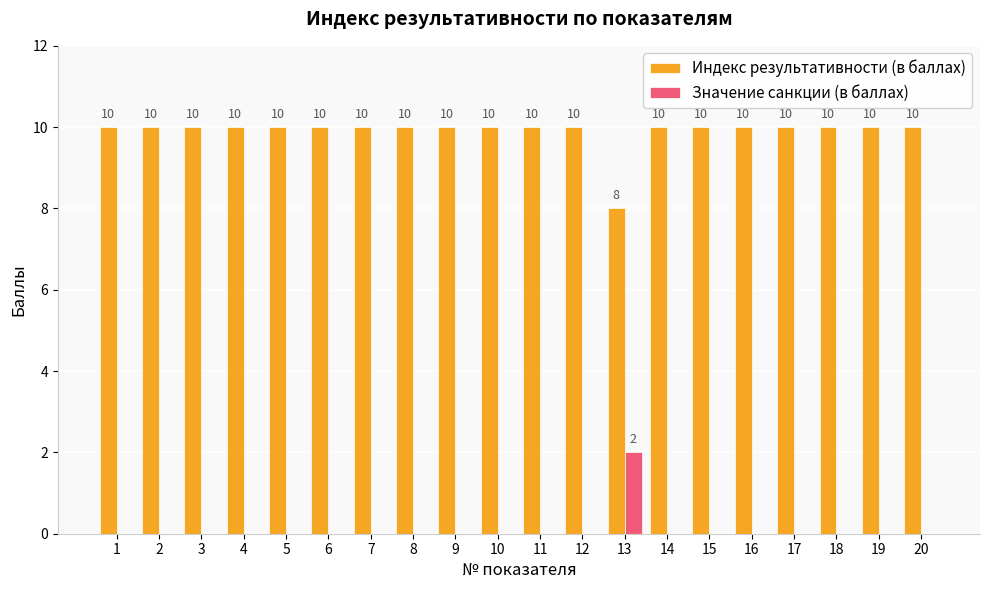

How many Значение санкции (в баллах) values are between 0 and 1?

19